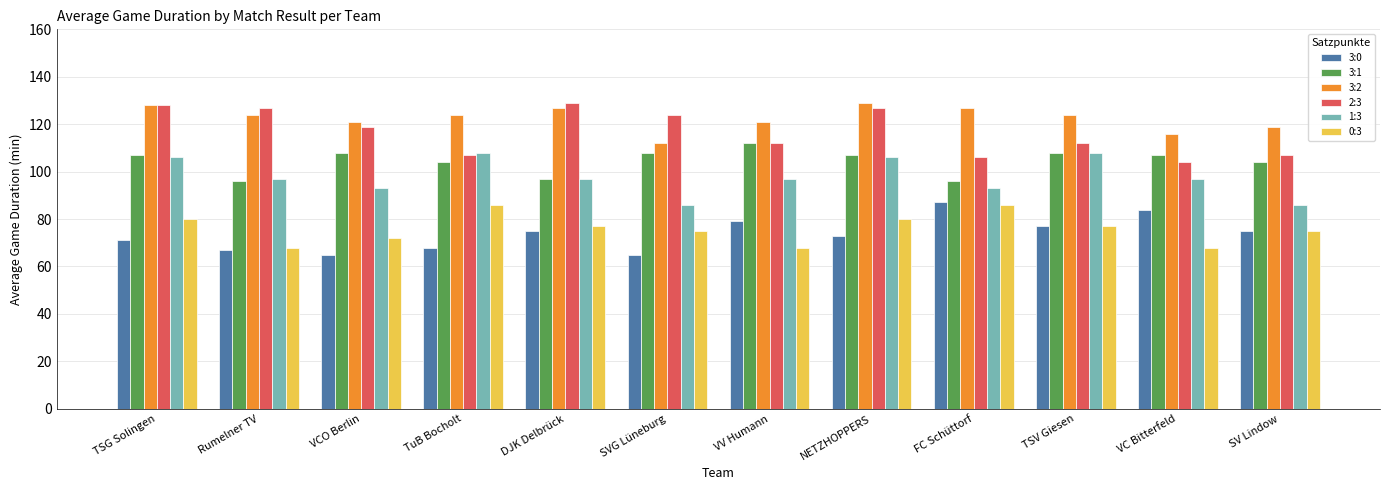

Which series has the widest spread of values?

2:3